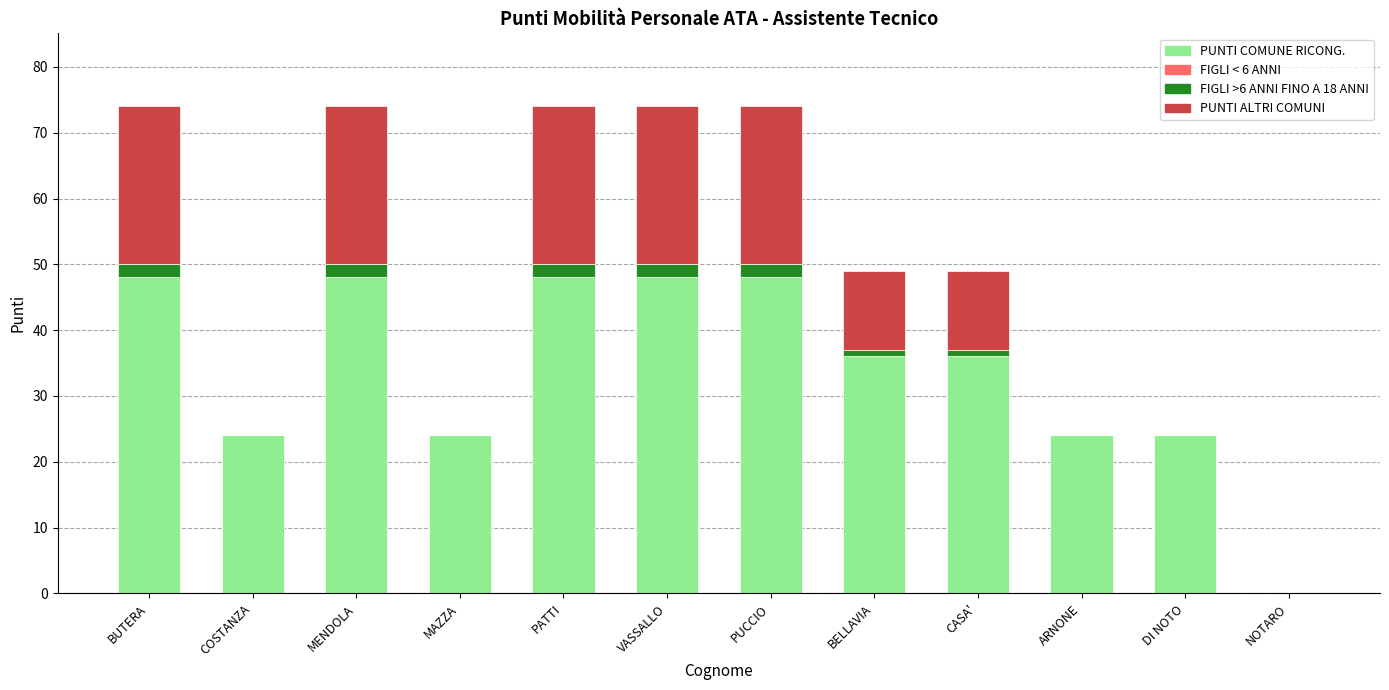

The PUNTI COMUNE RICONG. series shows 71 at MENDOLA. True or false?

False